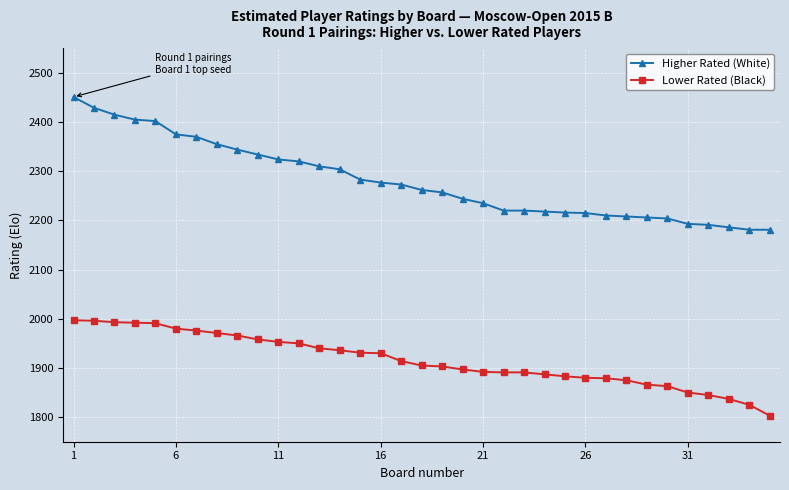

At how many categories does at least one series exceed 2295?

14